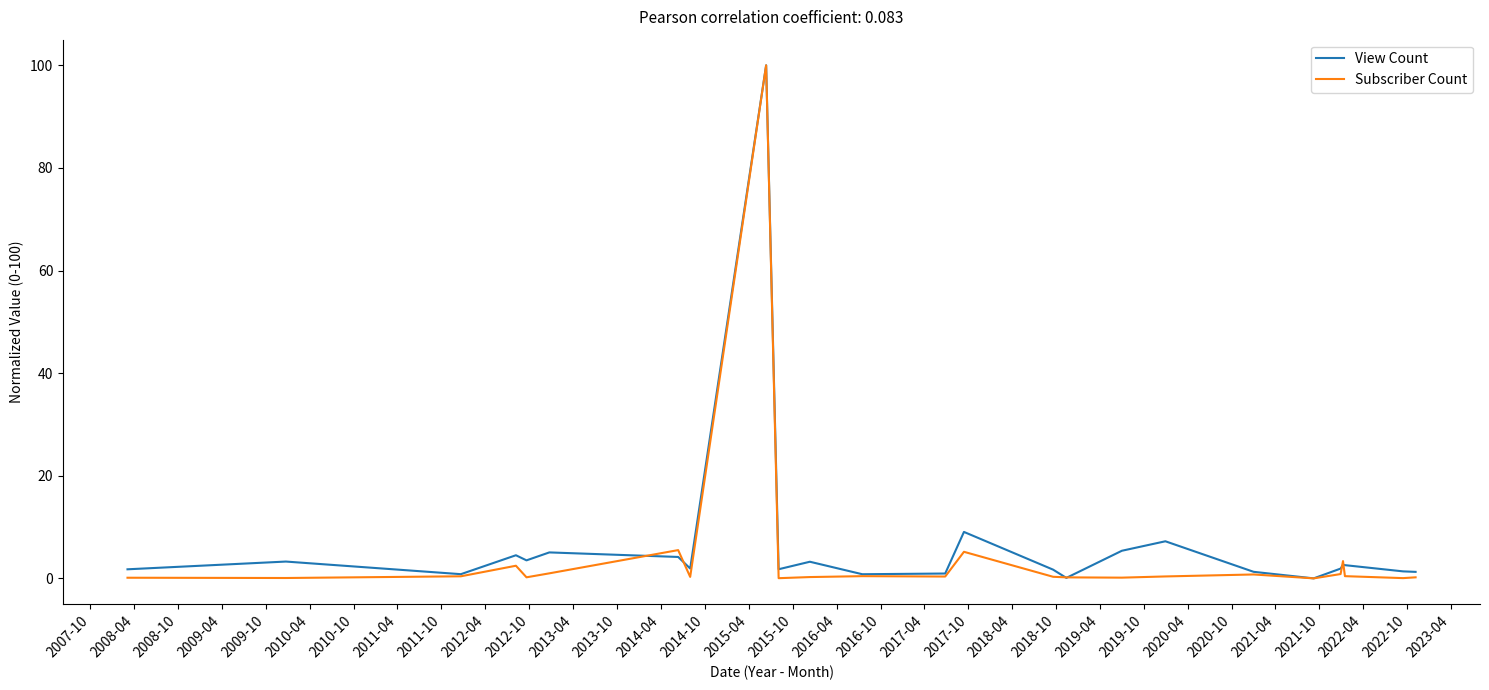

What is the maximum value for Subscriber Count?

100.0